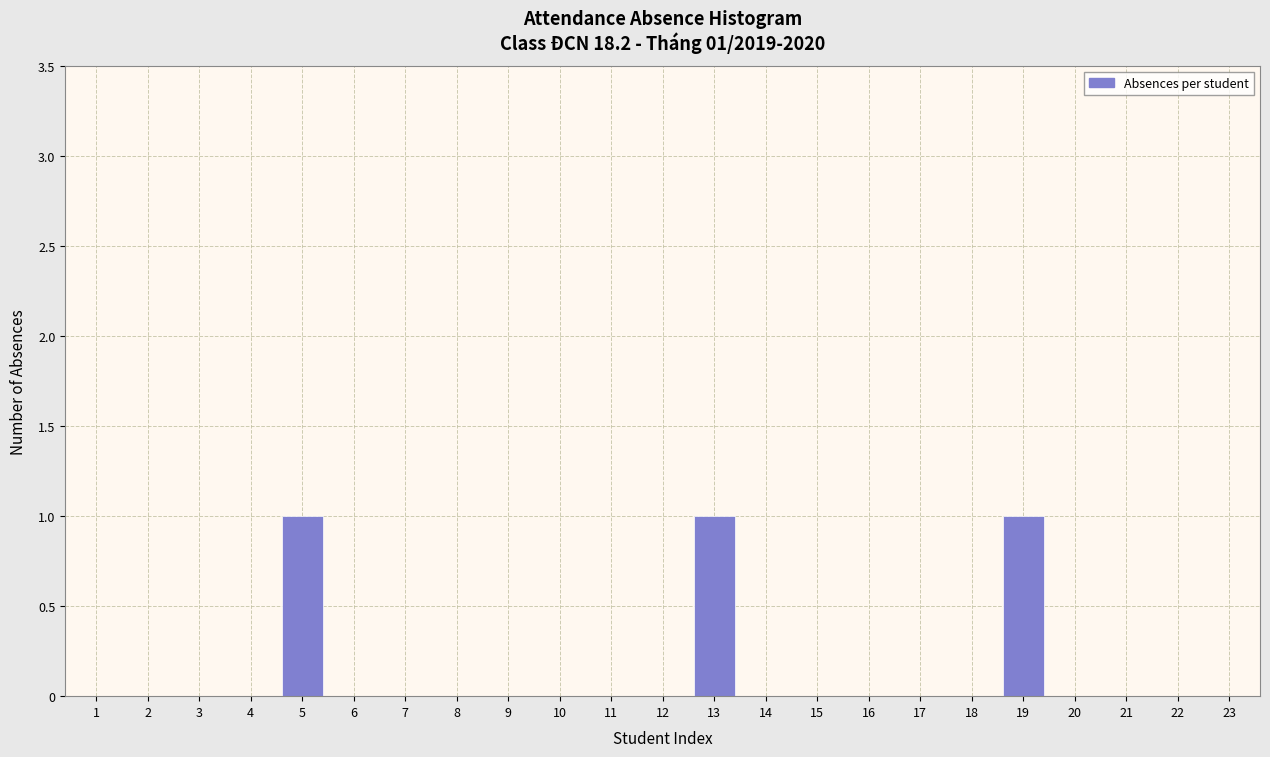

Reading left to right, transcribe all the data shown in this chart.

1=0	2=0	3=0	4=0	5=1	6=0	7=0	8=0	9=0	10=0	11=0	12=0	13=1	14=0	15=0	16=0	17=0	18=0	19=1	20=0	21=0	22=0	23=0